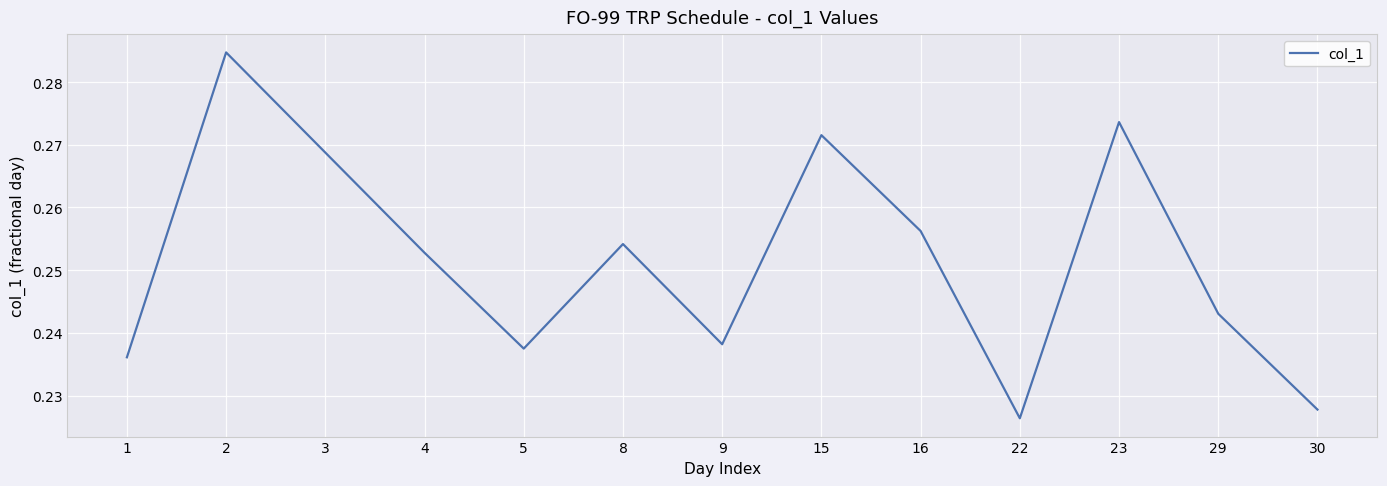

Which category has the lowest value across all series?

22